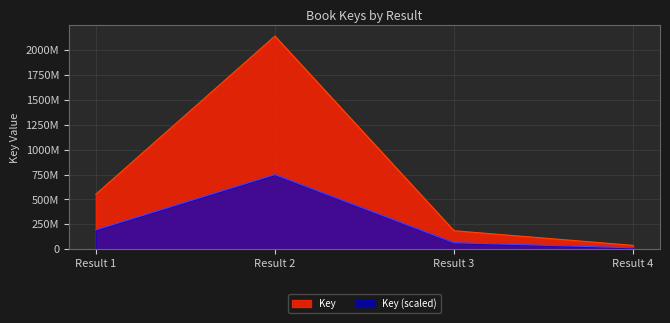

Does the chart display data point markers on the line(s)?

No